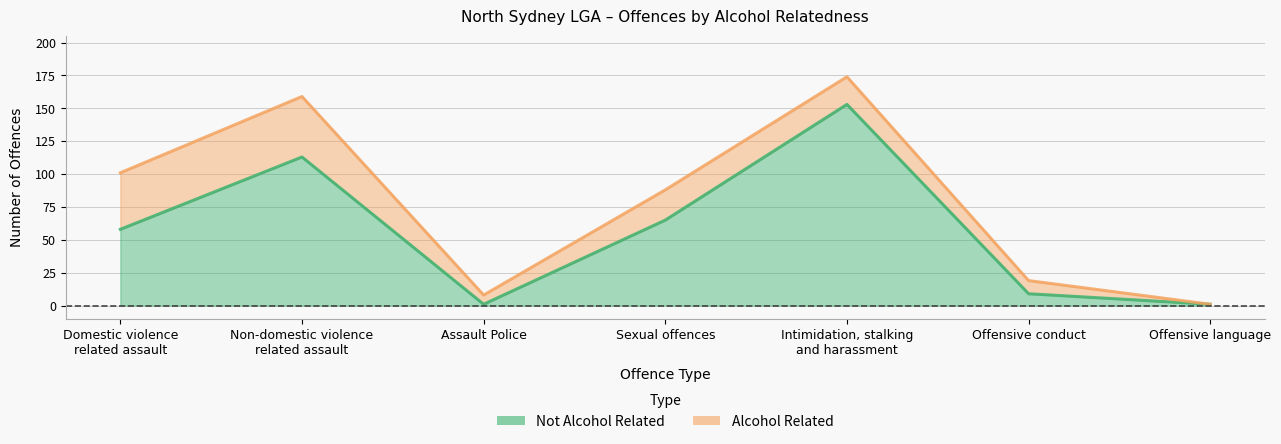

What is the label of the 2nd point from the right?

Offensive conduct